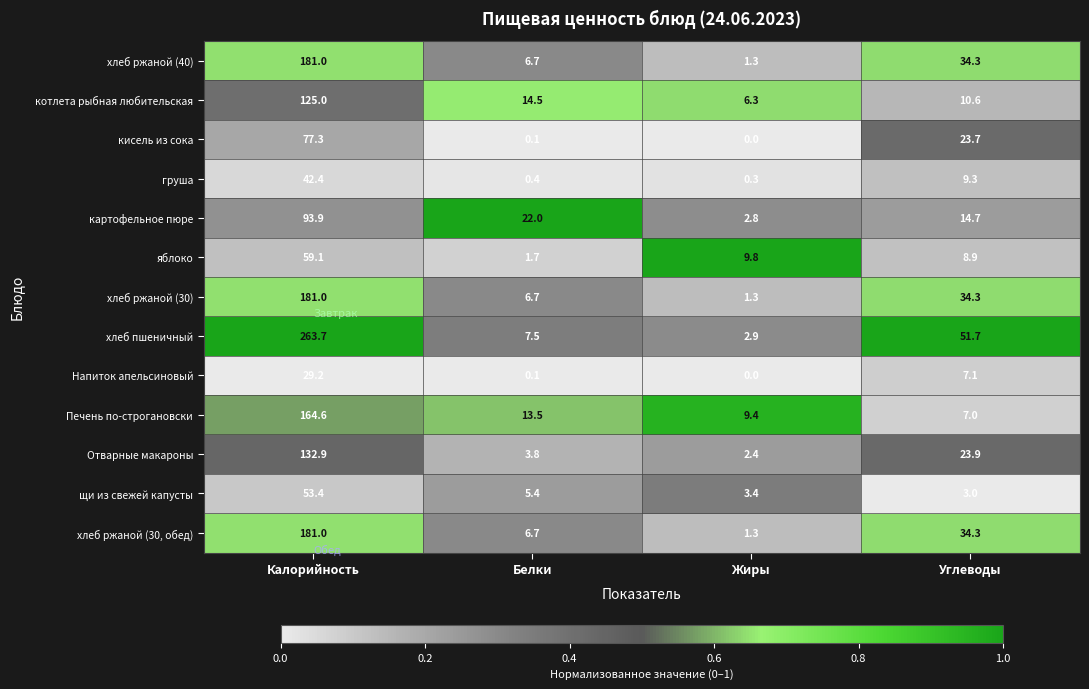

At which category is the sum across all series the highest?

Калорийность